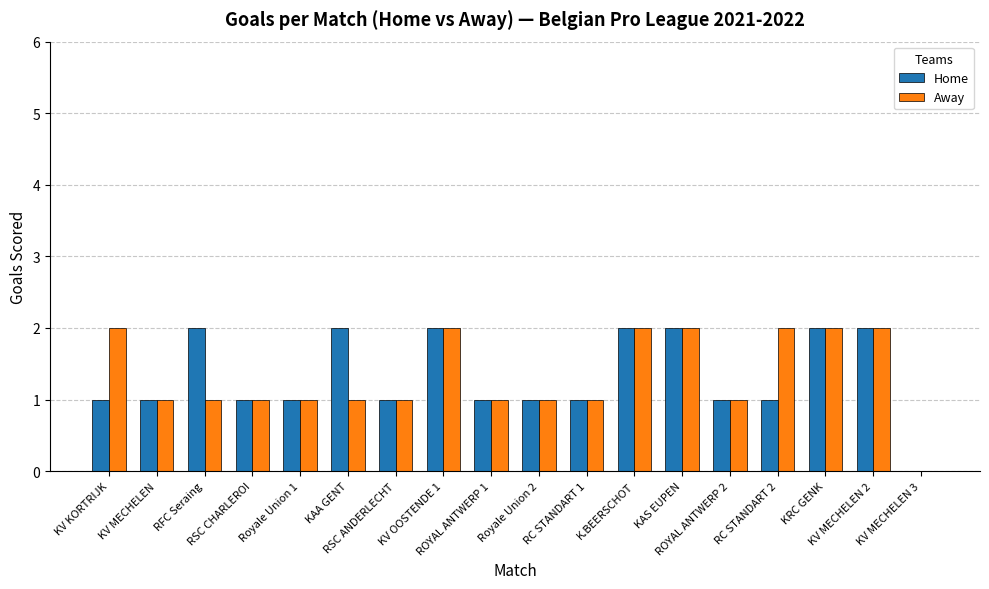

What is the maximum value for Away?

2